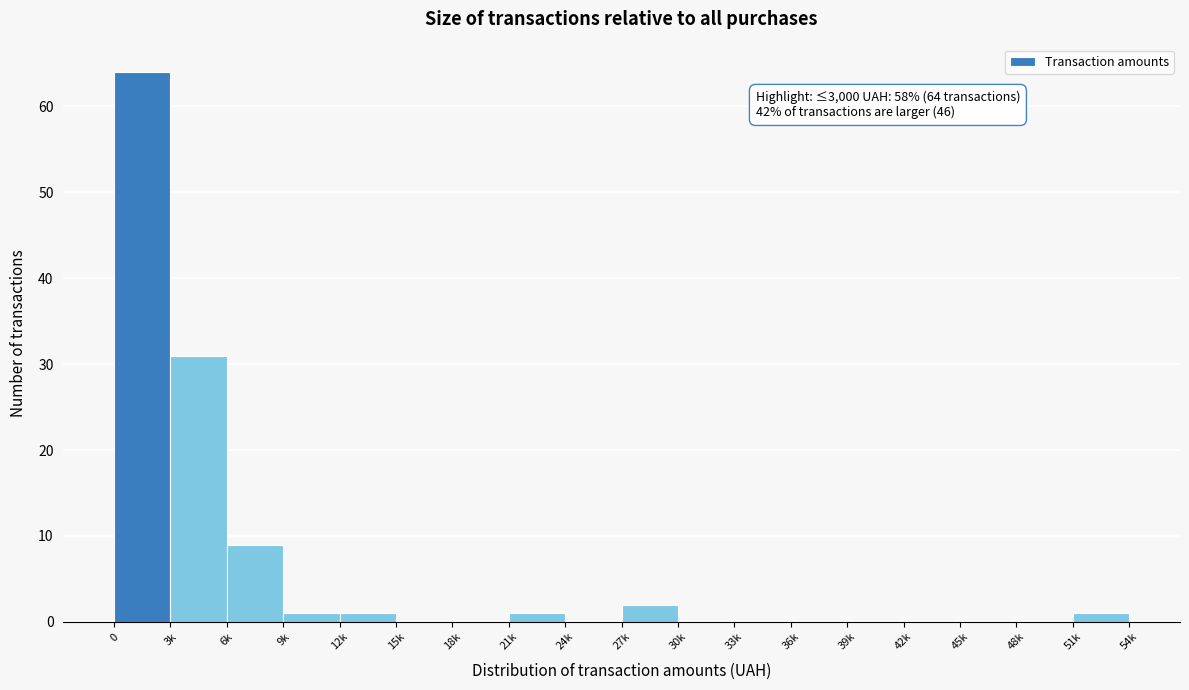

Reading left to right, transcribe all the data shown in this chart.

0=64	3k=31	6k=9	9k=1	12k=1	15k=0	18k=0	21k=1	24k=0	27k=2	30k=0	33k=0	36k=0	39k=0	42k=0	45k=0	48k=0	51k=1